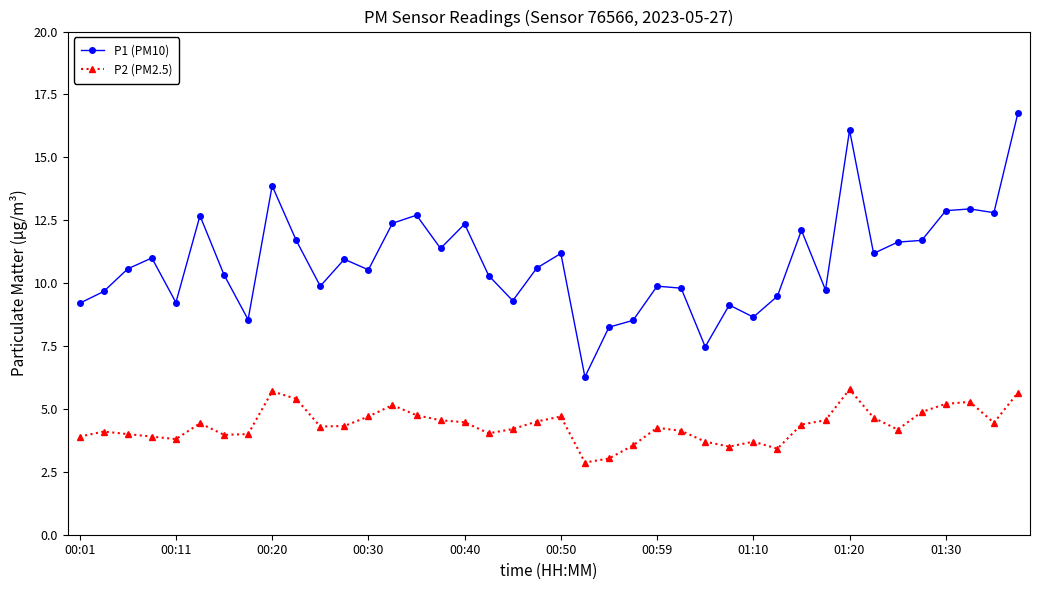

Does the chart display data point markers on the line(s)?

Yes